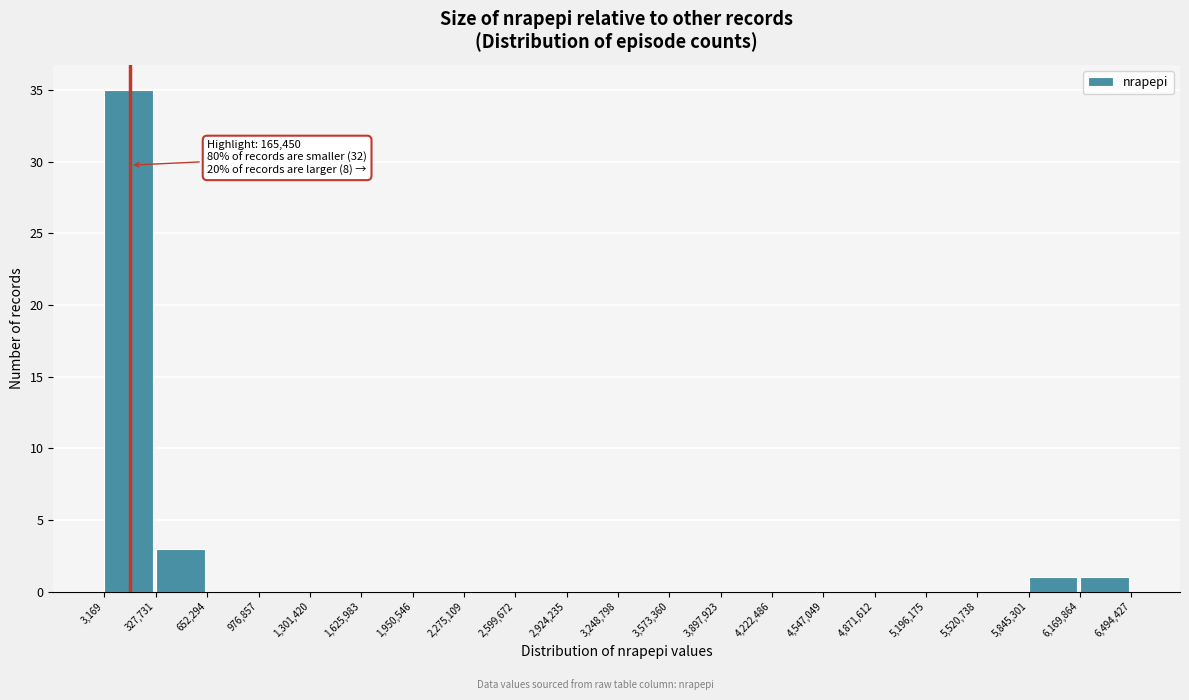

Over which range of the x-axis is the bar tallest?

3,169 to 327,731